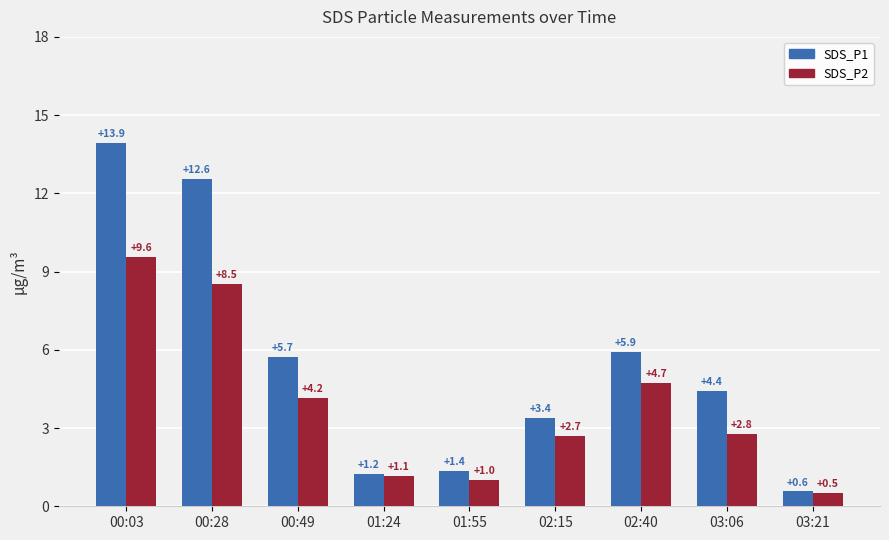

Between 02:40 and 03:21, which series saw the biggest shift?

SDS_P1